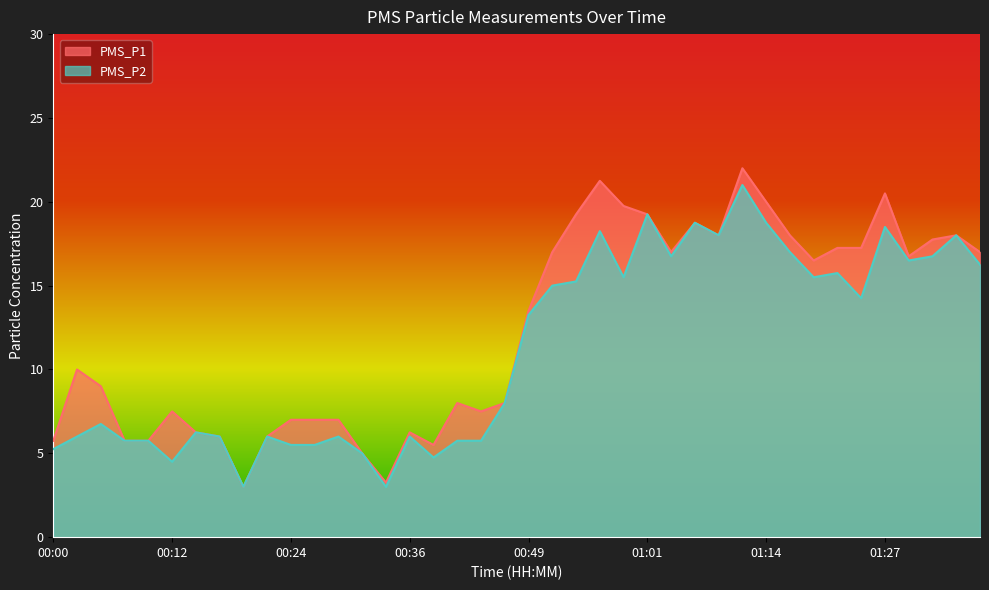

How many values in the PMS_P2 series are below 13?

20